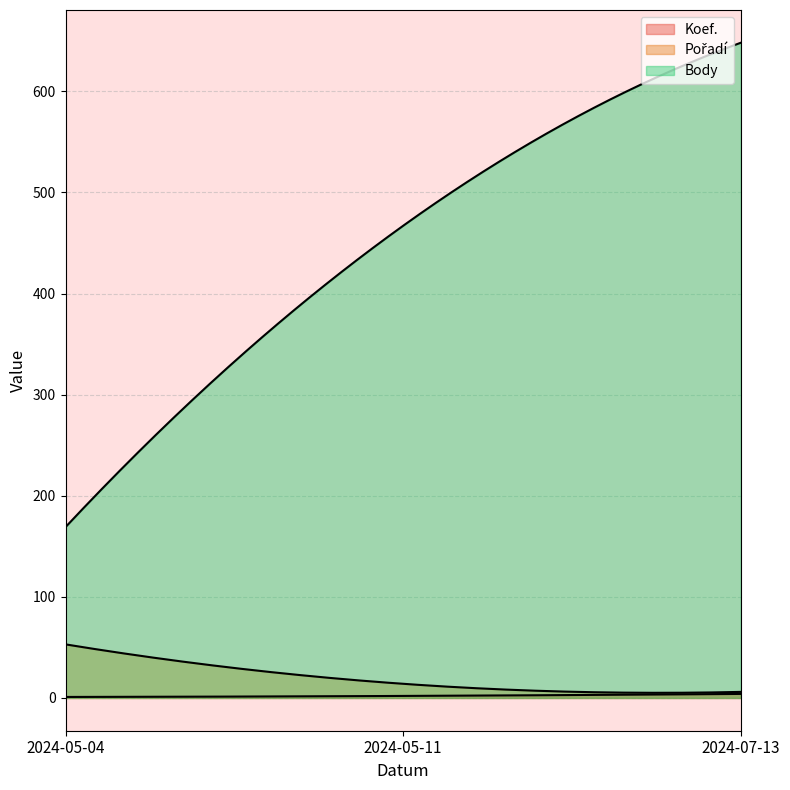

What is the total value across all series at 2024-07-13?

658